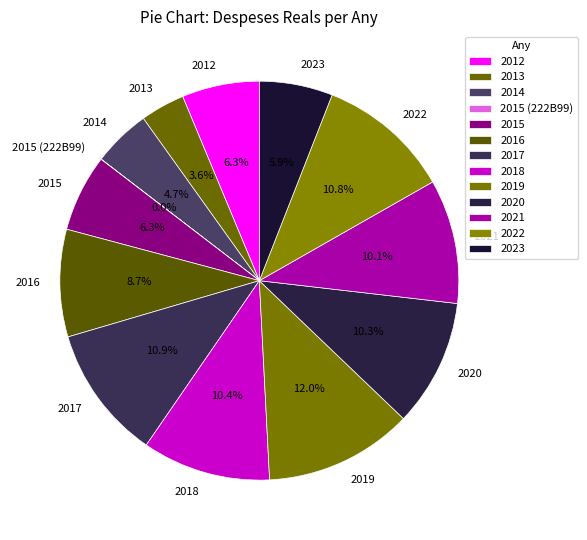

What percentage is NOT represented by 2022?

89.2%